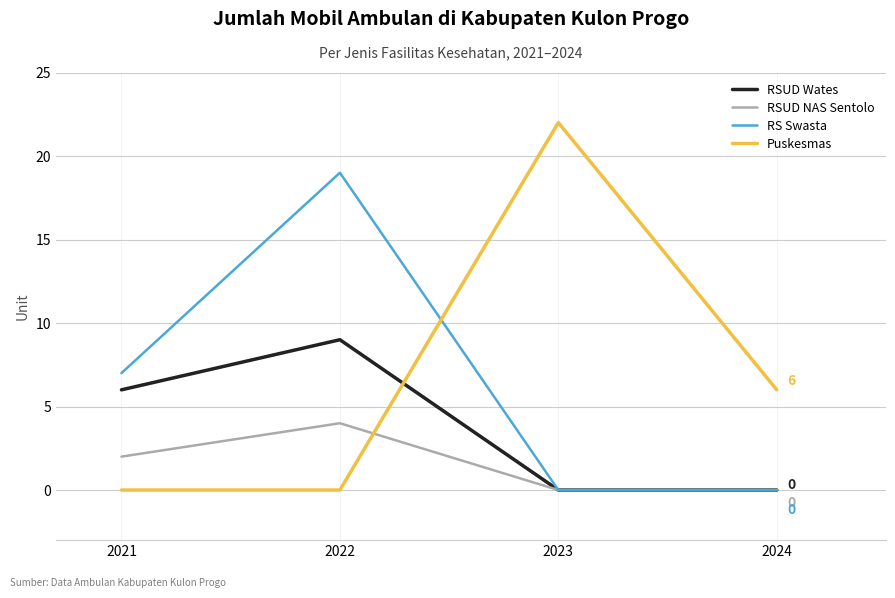

At which category does RSUD Wates reach its first local peak?

2022